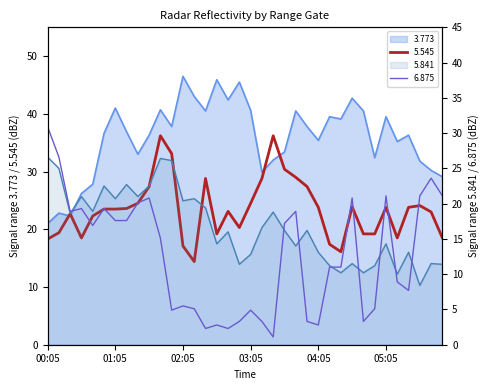

At 04:15, list the series in order from largest to smallest.

3.773, 5.545, 5.841, 6.875